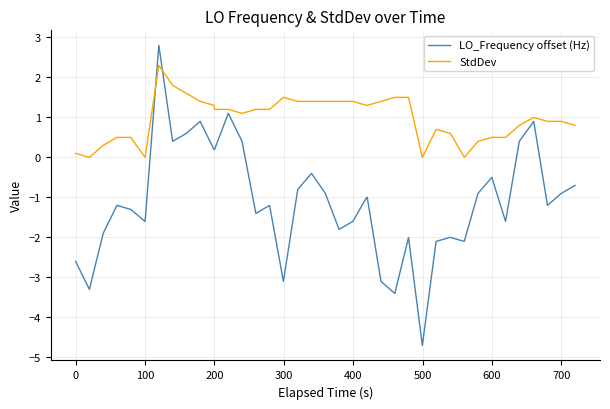

What is the smallest value displayed?

-4.7